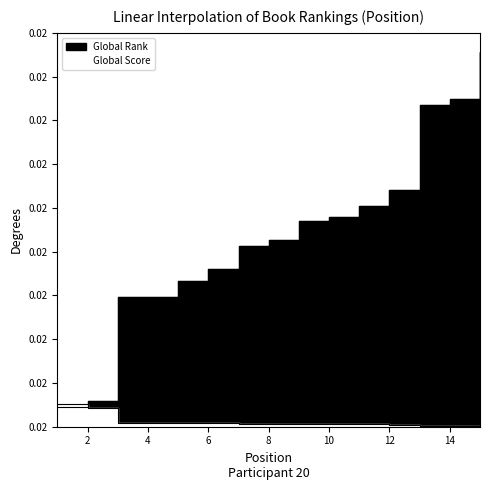

What is the average value of the Global Score series?

138